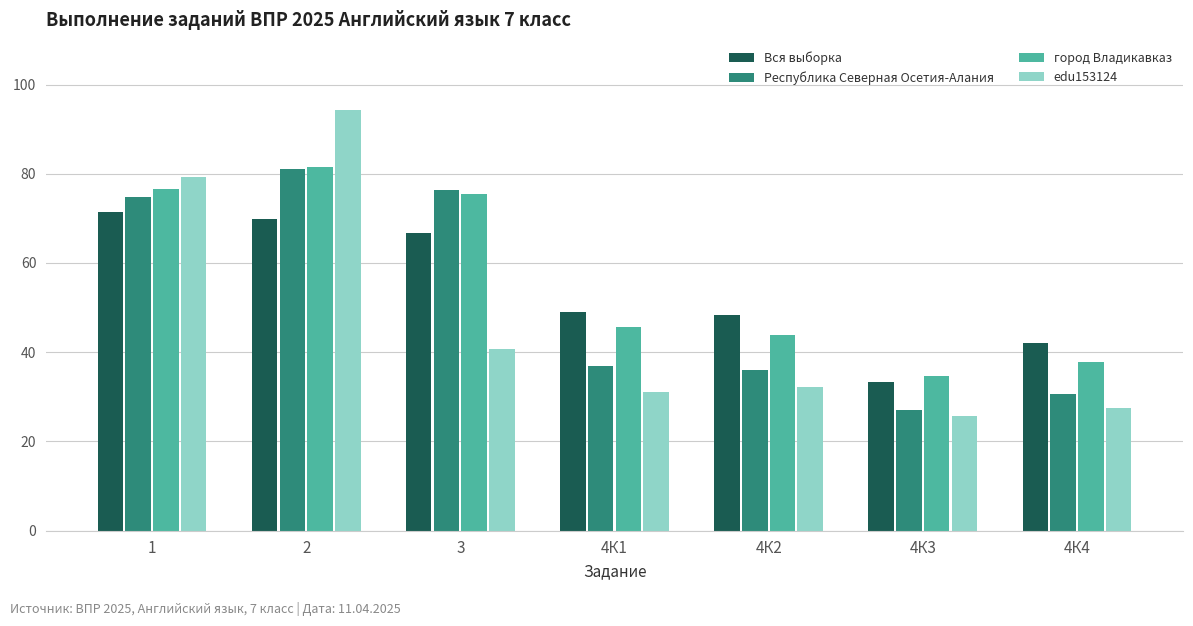

What is the sum of the Вся выборка values at 4К3 and 4К2?

81.7